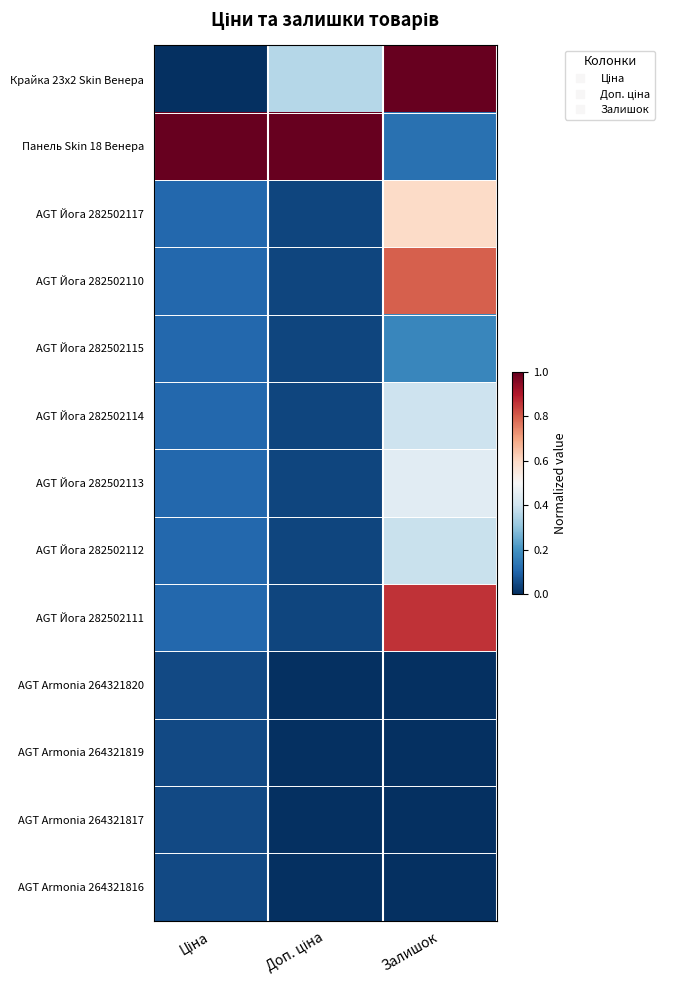

Which series has the widest spread of values?

Крайка 23x2 Skin Венера